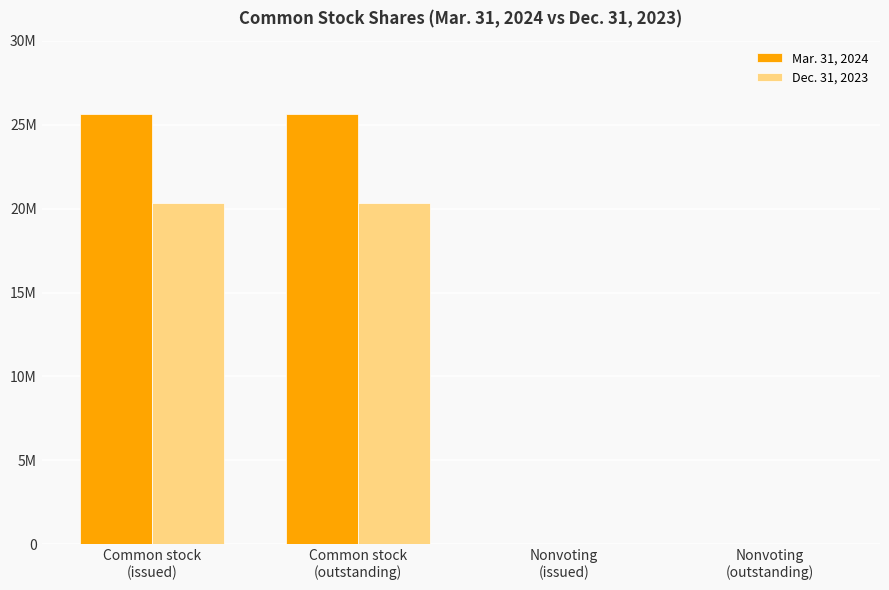

Read the Dec. 31, 2023 value at Common stock
(issued).

20337571